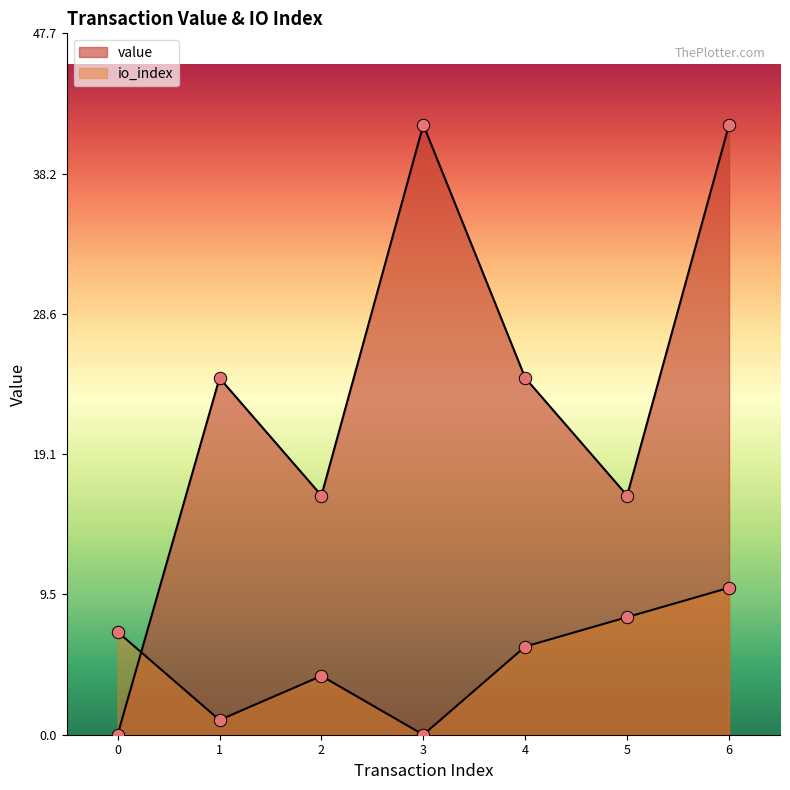

How many lines are shown in the chart?

2